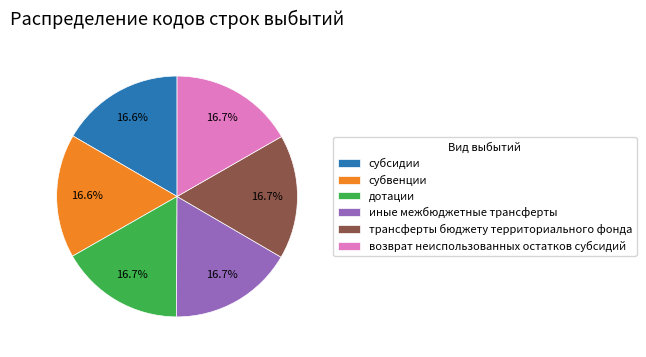

Count the number of slices in the pie.

6